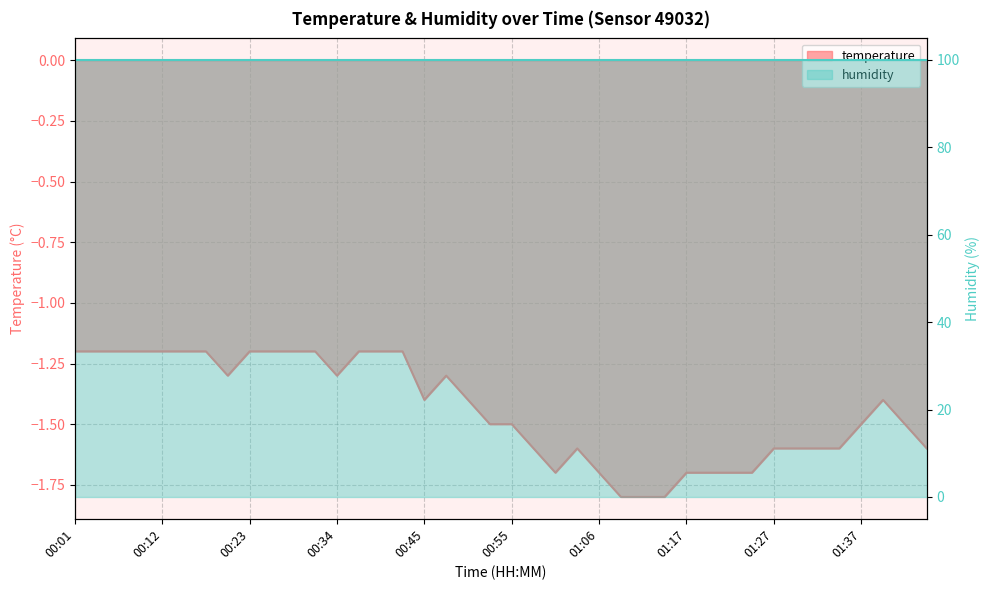

What is the change in value from 01:11 to 01:22?

+0.1